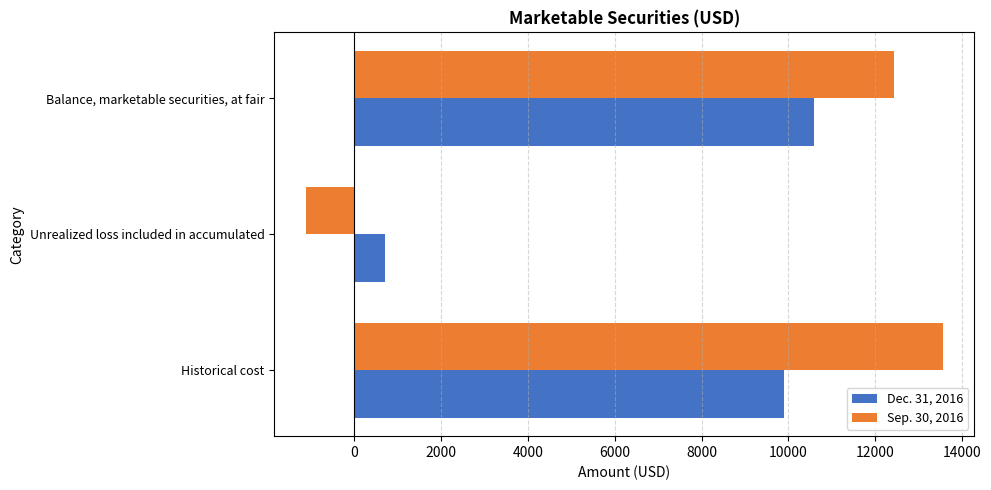

What is the difference between the second highest and minimum values in the Sep. 30, 2016 series?

13551